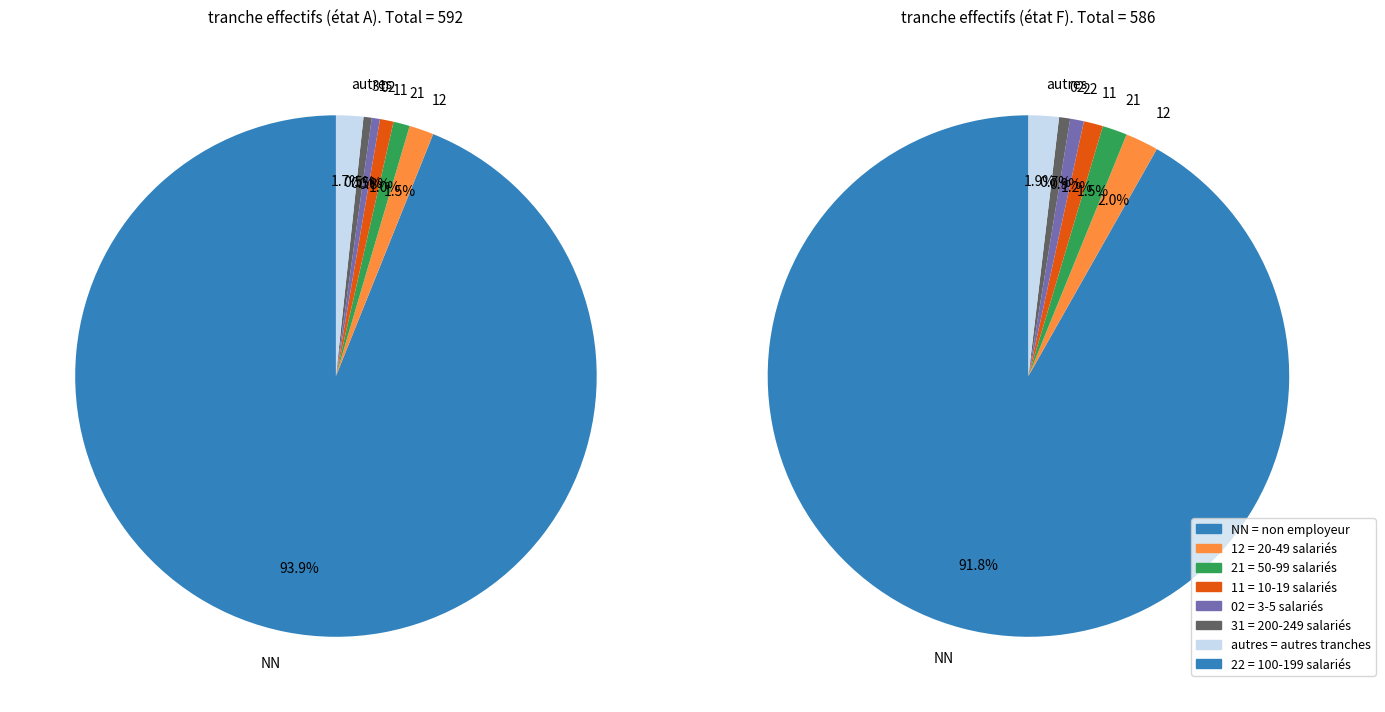

Do 02 and 12 together represent more than half of the pie?

No